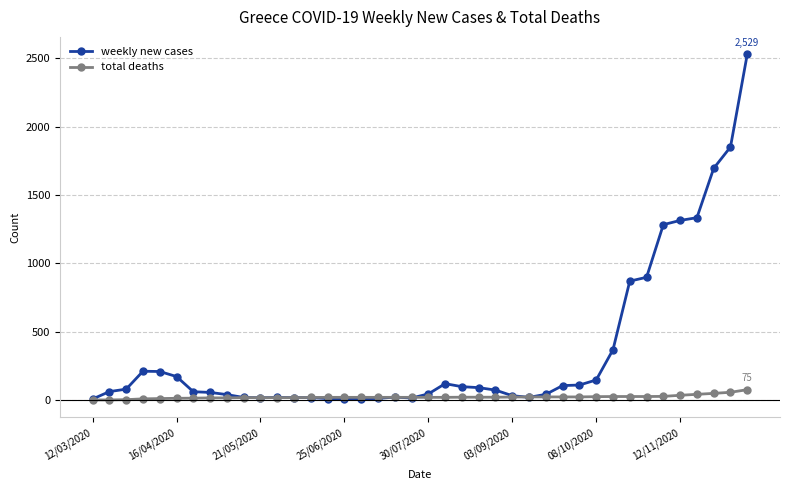

What is the value of the weekly new cases point at the 3rd from the left?

79